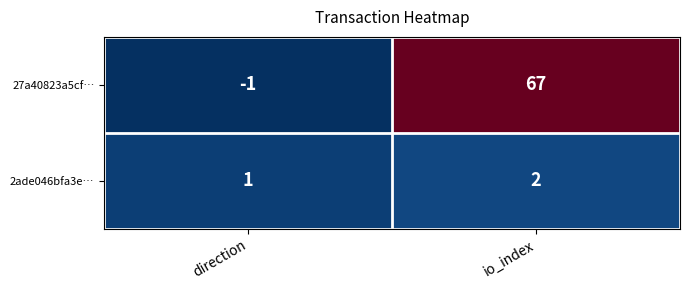

What is the sum of the 27a40823a5cf… values at io_index and direction?

66